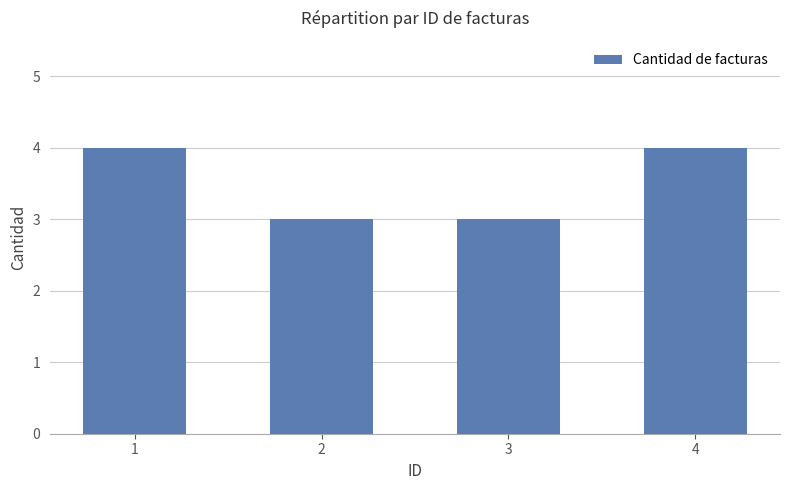

Reading left to right, list all the values displayed in this chart.

1=4	2=3	3=3	4=4